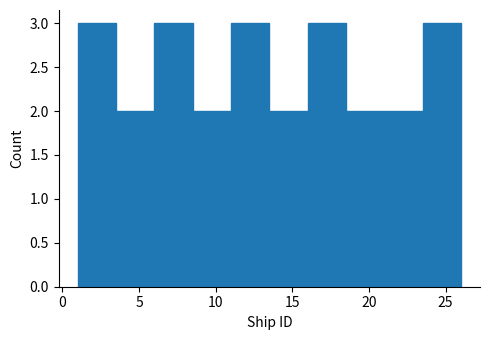

What is the height of the bar covering 23.5 to 26.0 on the x-axis? The values are not printed on the chart, so give them approximately, as read against the axis.

3